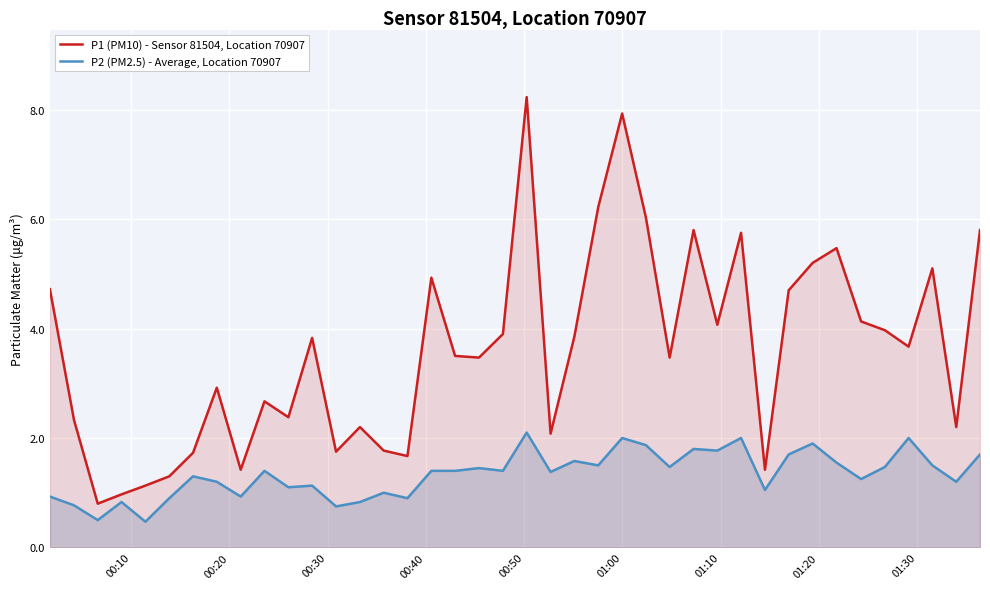

Which series has the widest spread of values?

P1 (PM10) - Sensor 81504, Location 70907